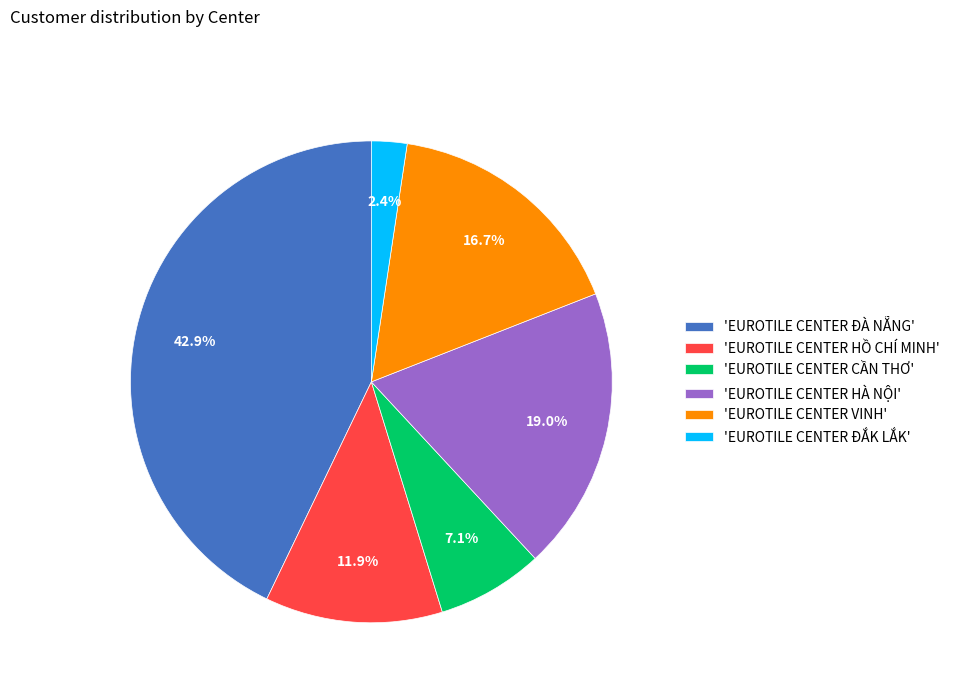

Does 'EUROTILE CENTER HỒ CHÍ MINH' represent more than half of the total?

No